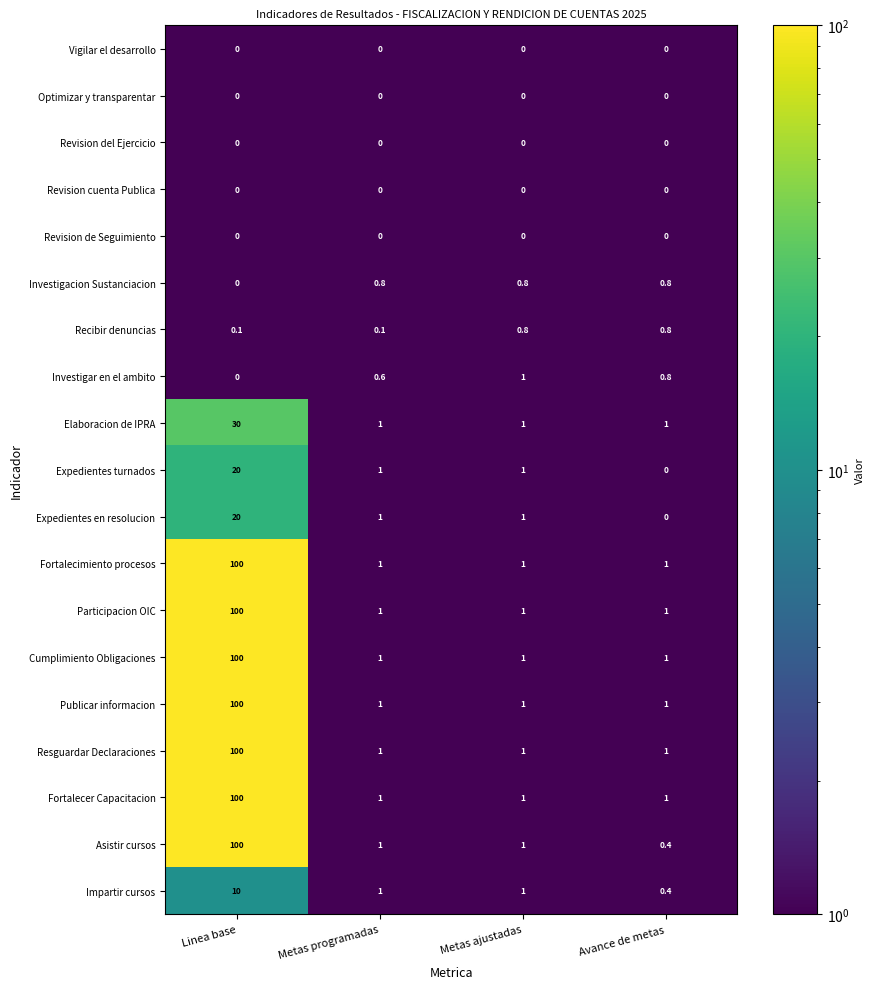

Which series has the largest range (max minus min)?

Asistir cursos